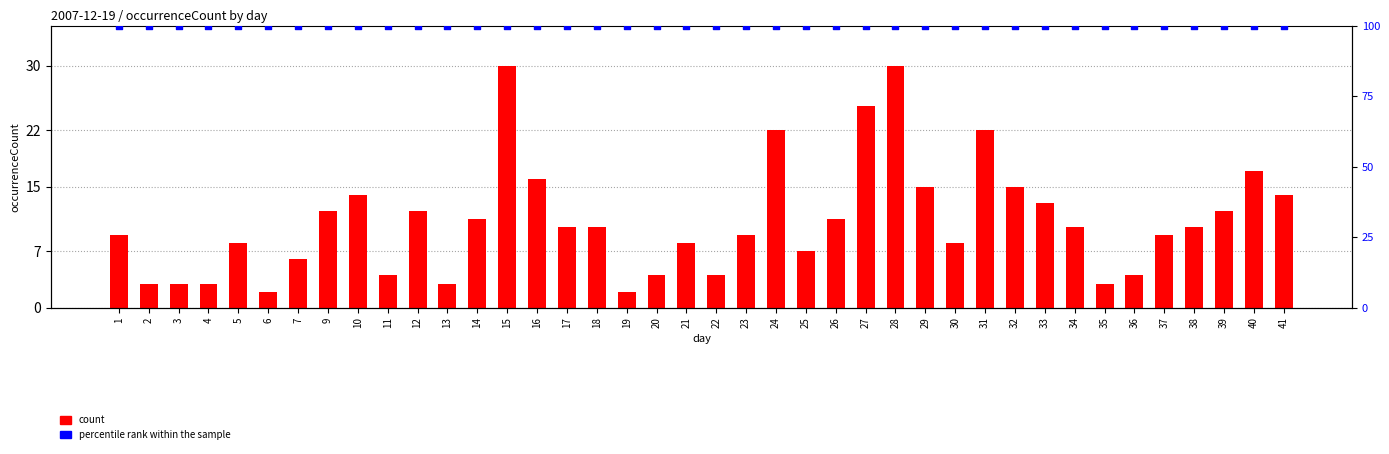

Is the value of percentile rank within the sample at 36 greater than the value of count at 25?

Yes